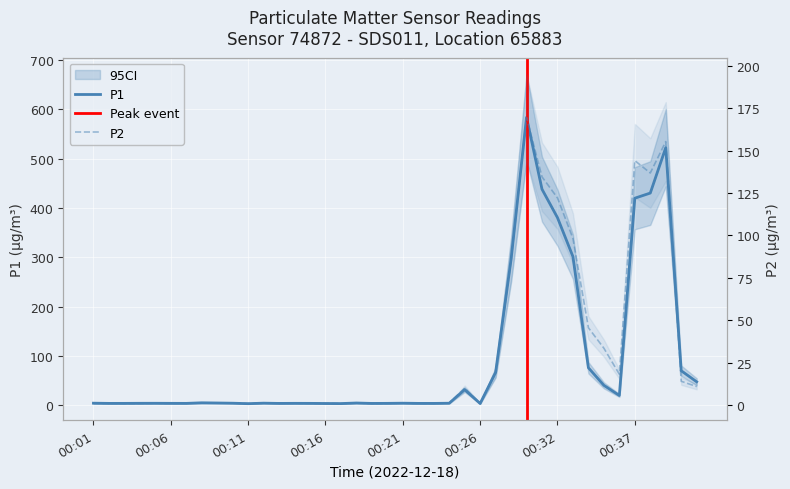

Reading left to right, extract all data points from this chart.

P1: 00:01=4.5	00:02=4.1	00:03=4.1	00:04=4.3	00:05=4.3	00:06=4.2	00:07=4.1	00:08=5.3	00:09=4.9	00:10=4.5	00:11=3.6	00:12=4.6	00:13=4.0	00:14=4.2	00:15=4.2	00:16=3.9	00:17=3.8	00:18=4.9	00:19=4.0	00:20=4.2	00:21=4.5	00:22=4.1	00:23=4.0	00:24=4.5	00:25=31.9	00:26=3.9	00:27=66.8	00:28=296.0	00:29=583.8	00:31=438.2	00:32=380.6	00:33=301.5	00:34=76.3	00:35=40.7	00:36=20.1	00:37=420.0	00:38=430.4	00:39=522.4	00:40=70.3	00:41=47.8
P2: 00:01=1.1	00:02=1.2	00:03=1.1	00:04=1.1	00:05=1.2	00:06=1.1	00:07=1.2	00:08=1.2	00:09=1.2	00:10=1.3	00:11=1.1	00:12=1.2	00:13=1.2	00:14=1.2	00:15=1.1	00:16=1.1	00:17=1.0	00:18=1.2	00:19=1.1	00:20=1.1	00:21=1.3	00:22=1.1	00:23=1.1	00:24=1.3	00:25=10.1	00:26=0.9	00:27=19.2	00:28=85.0	00:29=169.6	00:31=134.5	00:32=122.1	00:33=98.3	00:34=45.6	00:35=33.6	00:36=18.3	00:37=144.1	00:38=136.8	00:39=155.3	00:40=14.1	00:41=11.0